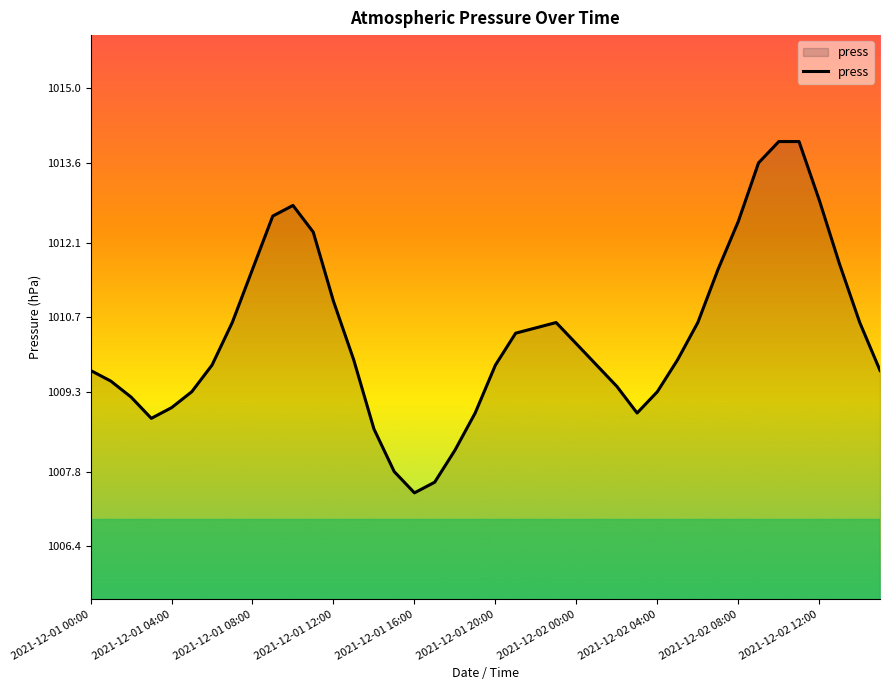

What is the maximum value shown in the chart?

1014.0